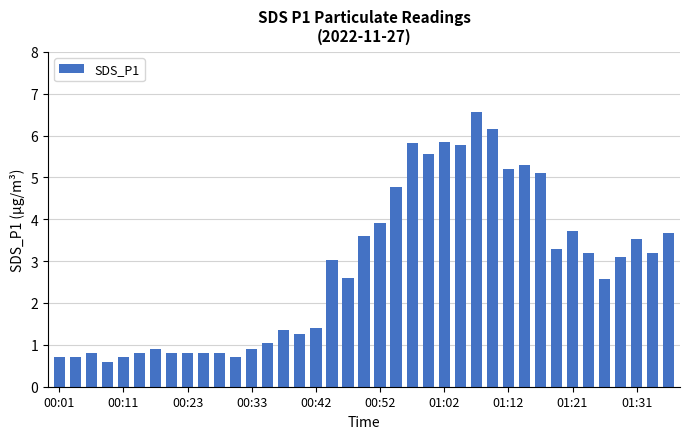

What is the value of the 37th bar from the left?

3.5